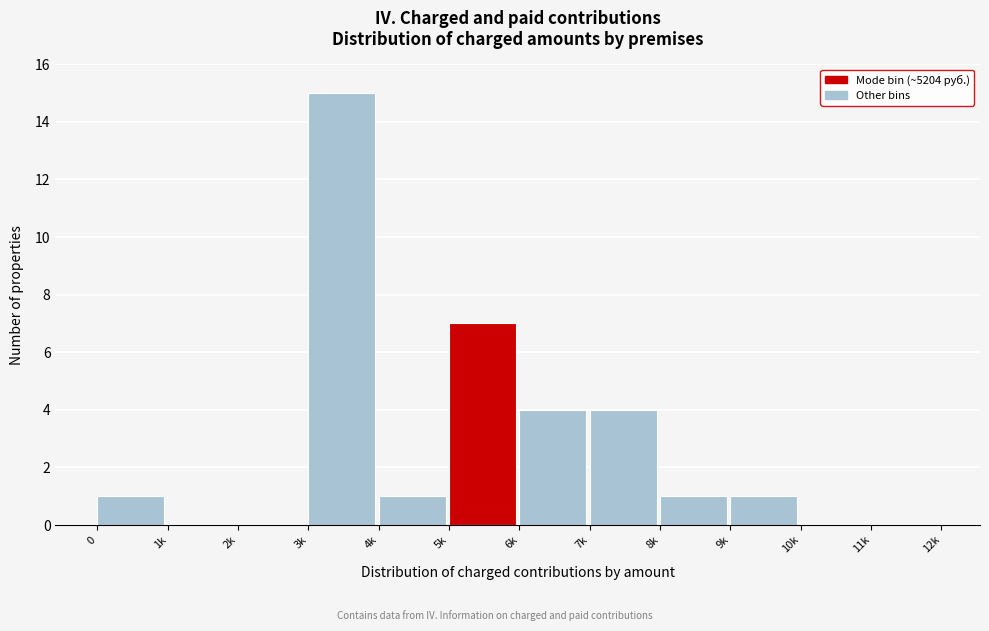

Reading left to right, what are all the values shown in this chart?

0=1	1k=0	2k=0	3k=15	4k=1	5k=7	6k=4	7k=4	8k=1	9k=1	10k=0	11k=0